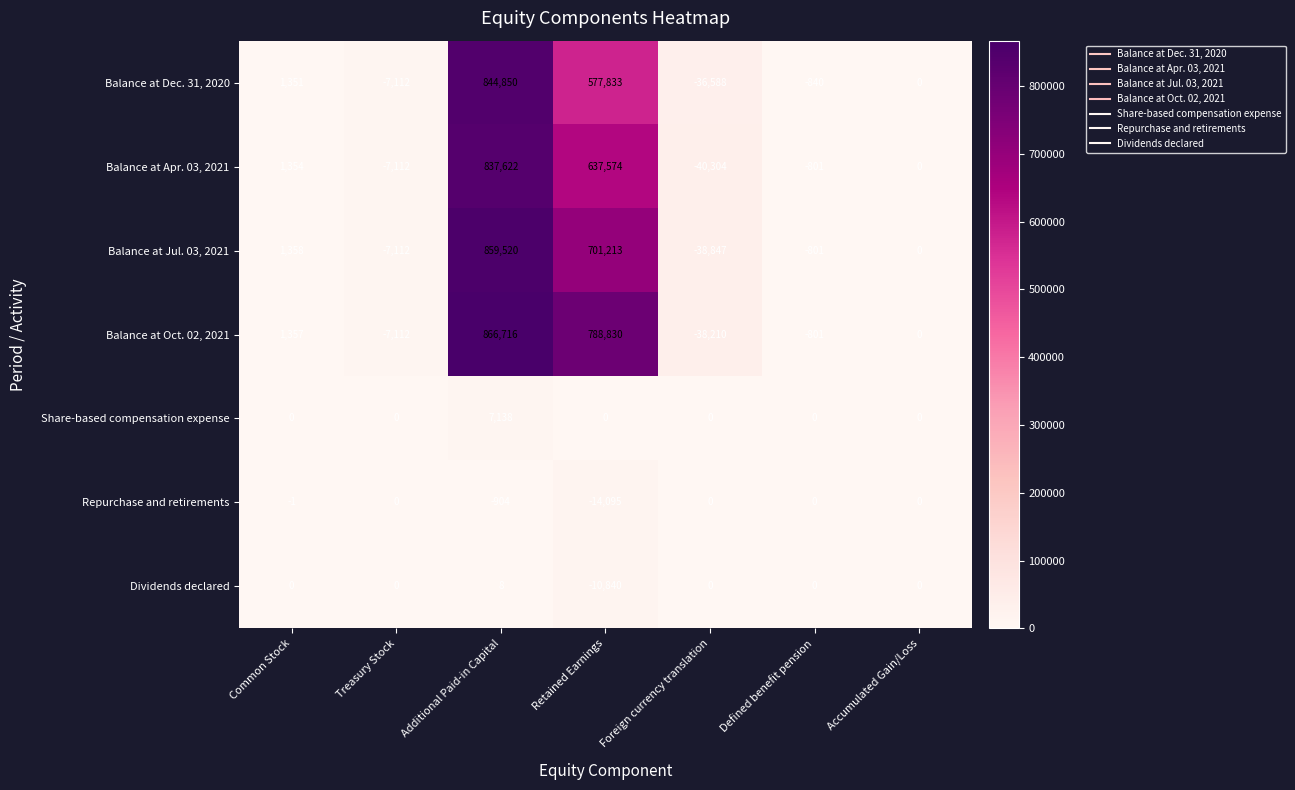

Where does the Balance at Jul. 03, 2021 series first go above 0?

Common Stock